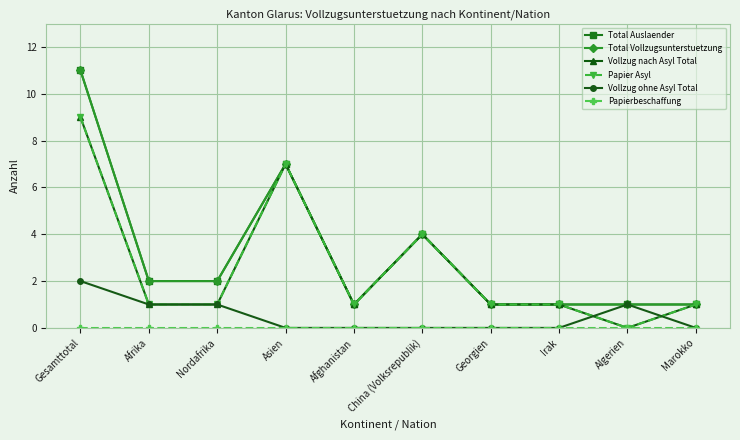

The Papierbeschaffung series shows 0 at Asien. True or false?

True